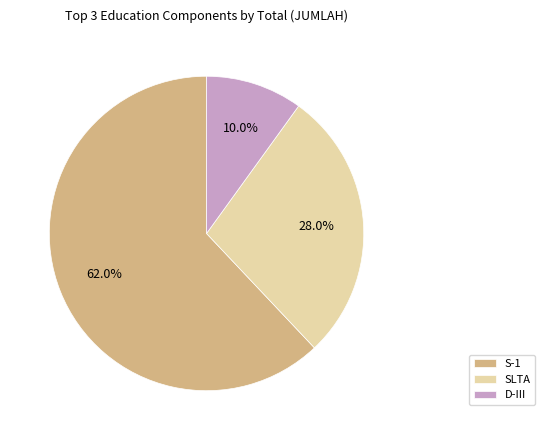

Which slice is the smallest?

D-III